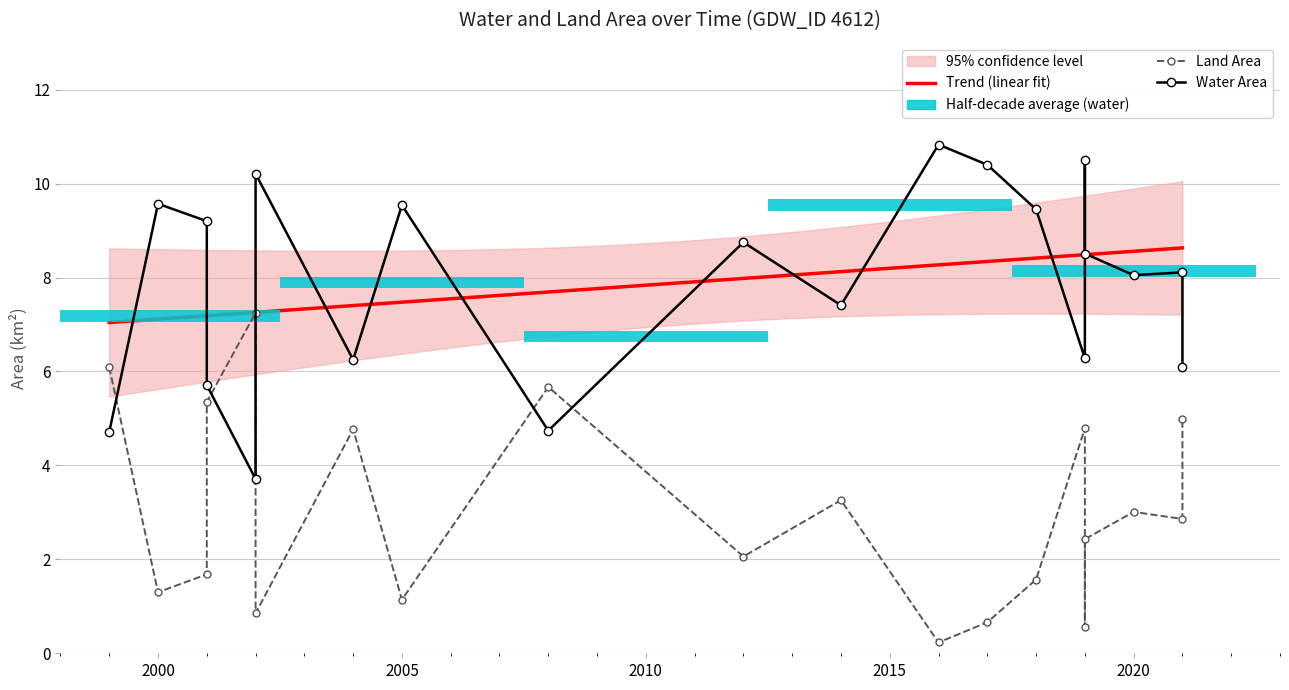

What is the maximum value for Trend (linear fit)?

8.6